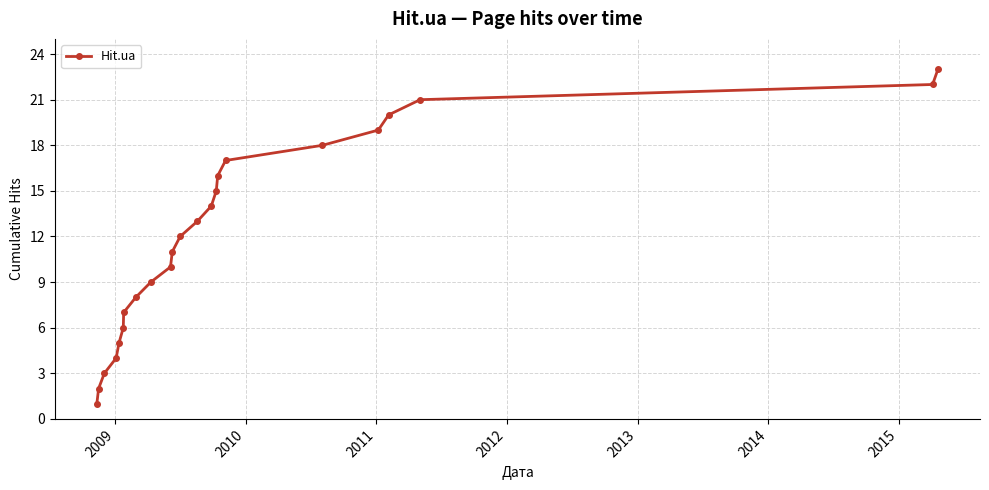

What is the greatest value displayed?

23